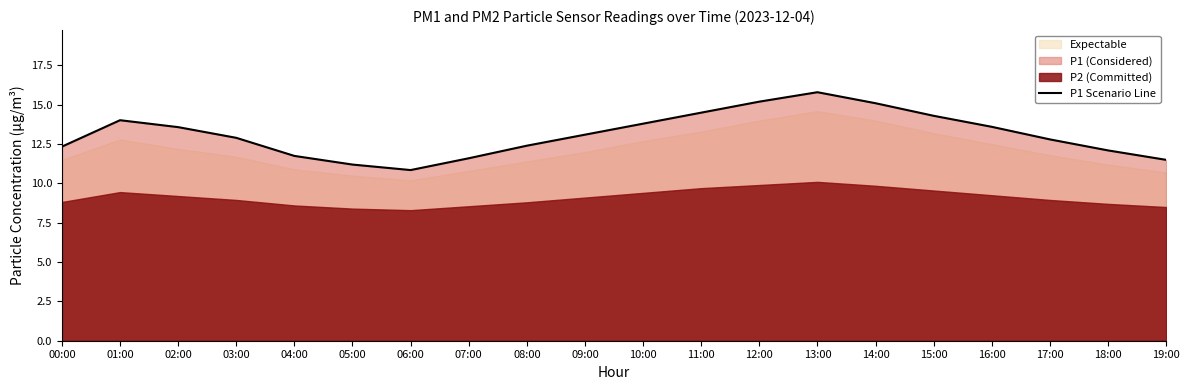

Which label corresponds to the largest value in the chart?

13:00